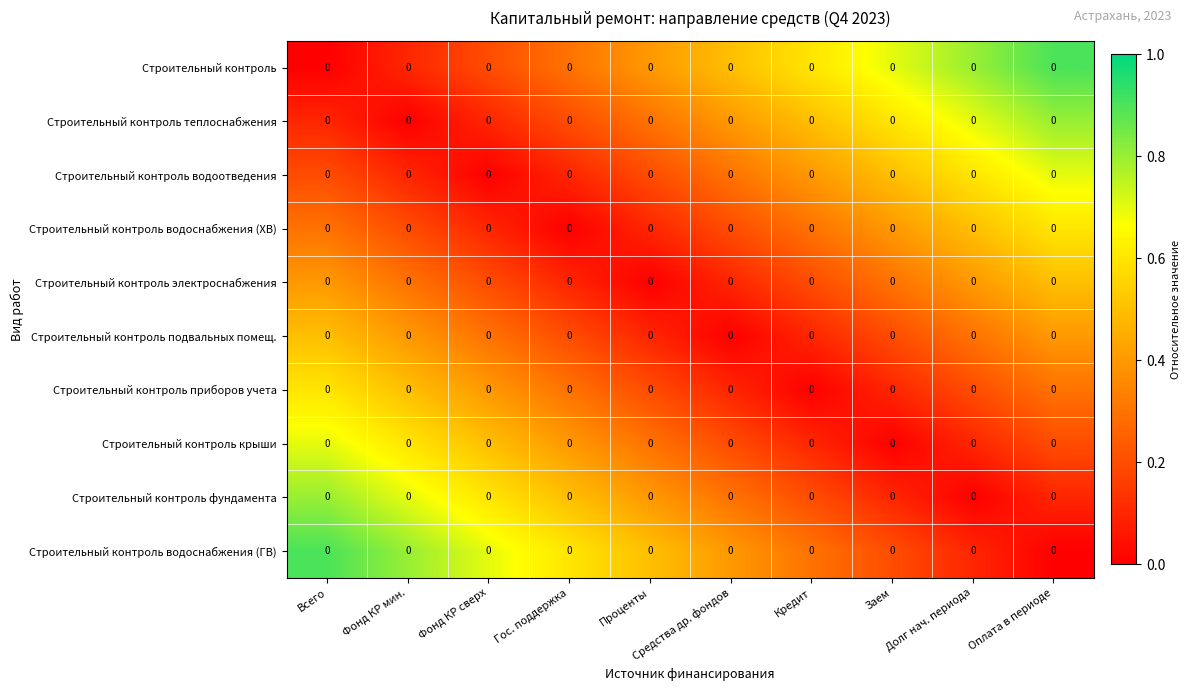

Reading left to right, what are all the values shown in this chart?

Строительный контроль: Всего=0.0	Фонд КР мин.=0.0	Фонд КР сверх=0.0	Гос. поддержка=0.0	Проценты=0.0	Средства др. фондов=0.0	Кредит=0.0	Заем=0.0	Долг нач. периода=0.0	Оплата в периоде=0.0
Строительный контроль теплоснабжения: Всего=0.0	Фонд КР мин.=0.0	Фонд КР сверх=0.0	Гос. поддержка=0.0	Проценты=0.0	Средства др. фондов=0.0	Кредит=0.0	Заем=0.0	Долг нач. периода=0.0	Оплата в периоде=0.0
Строительный контроль водоотведения: Всего=0.0	Фонд КР мин.=0.0	Фонд КР сверх=0.0	Гос. поддержка=0.0	Проценты=0.0	Средства др. фондов=0.0	Кредит=0.0	Заем=0.0	Долг нач. периода=0.0	Оплата в периоде=0.0
Строительный контроль водоснабжения (ХВ): Всего=0.0	Фонд КР мин.=0.0	Фонд КР сверх=0.0	Гос. поддержка=0.0	Проценты=0.0	Средства др. фондов=0.0	Кредит=0.0	Заем=0.0	Долг нач. периода=0.0	Оплата в периоде=0.0
Строительный контроль электроснабжения: Всего=0.0	Фонд КР мин.=0.0	Фонд КР сверх=0.0	Гос. поддержка=0.0	Проценты=0.0	Средства др. фондов=0.0	Кредит=0.0	Заем=0.0	Долг нач. периода=0.0	Оплата в периоде=0.0
Строительный контроль подвальных помещ.: Всего=0.0	Фонд КР мин.=0.0	Фонд КР сверх=0.0	Гос. поддержка=0.0	Проценты=0.0	Средства др. фондов=0.0	Кредит=0.0	Заем=0.0	Долг нач. периода=0.0	Оплата в периоде=0.0
Строительный контроль приборов учета: Всего=0.0	Фонд КР мин.=0.0	Фонд КР сверх=0.0	Гос. поддержка=0.0	Проценты=0.0	Средства др. фондов=0.0	Кредит=0.0	Заем=0.0	Долг нач. периода=0.0	Оплата в периоде=0.0
Строительный контроль крыши: Всего=0.0	Фонд КР мин.=0.0	Фонд КР сверх=0.0	Гос. поддержка=0.0	Проценты=0.0	Средства др. фондов=0.0	Кредит=0.0	Заем=0.0	Долг нач. периода=0.0	Оплата в периоде=0.0
Строительный контроль фундамента: Всего=0.0	Фонд КР мин.=0.0	Фонд КР сверх=0.0	Гос. поддержка=0.0	Проценты=0.0	Средства др. фондов=0.0	Кредит=0.0	Заем=0.0	Долг нач. периода=0.0	Оплата в периоде=0.0
Строительный контроль водоснабжения (ГВ): Всего=0.0	Фонд КР мин.=0.0	Фонд КР сверх=0.0	Гос. поддержка=0.0	Проценты=0.0	Средства др. фондов=0.0	Кредит=0.0	Заем=0.0	Долг нач. периода=0.0	Оплата в периоде=0.0